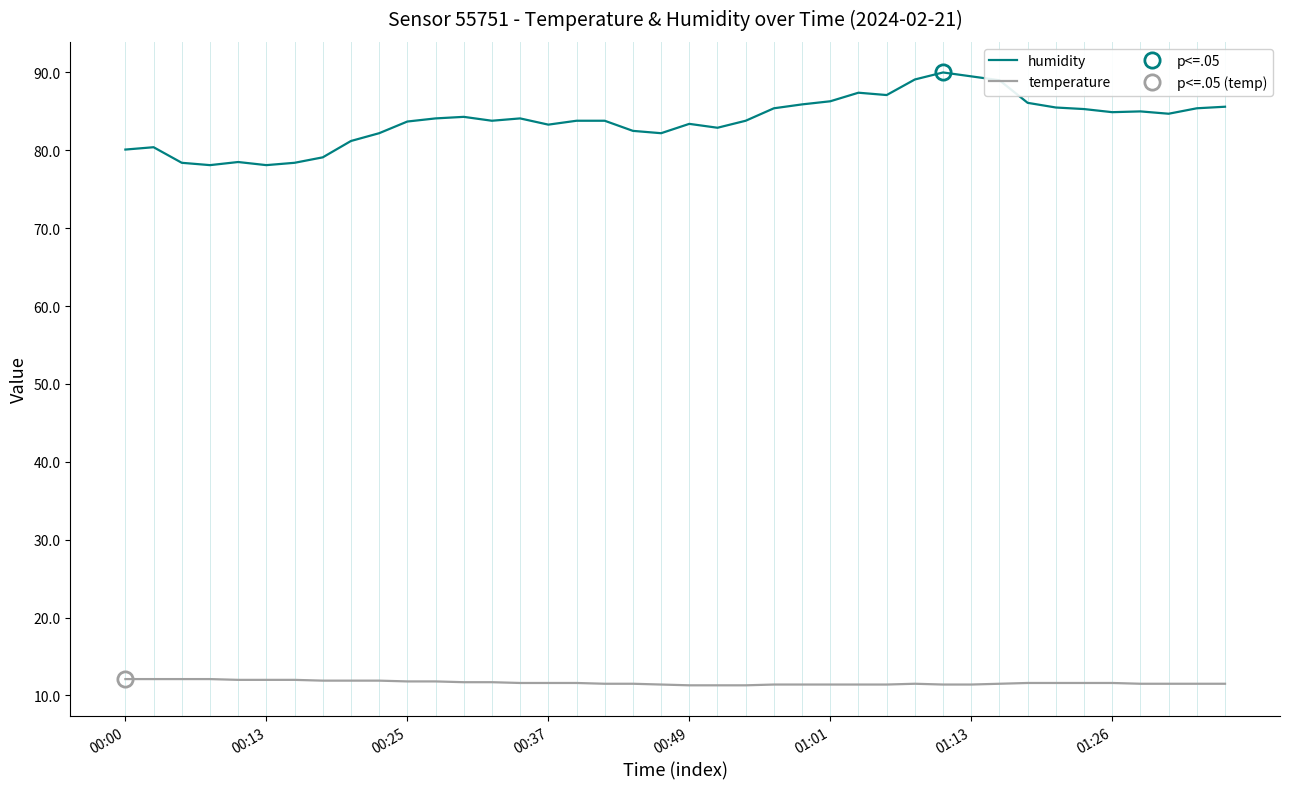

List the series in order of their overall mean, lowest first.

temperature, humidity